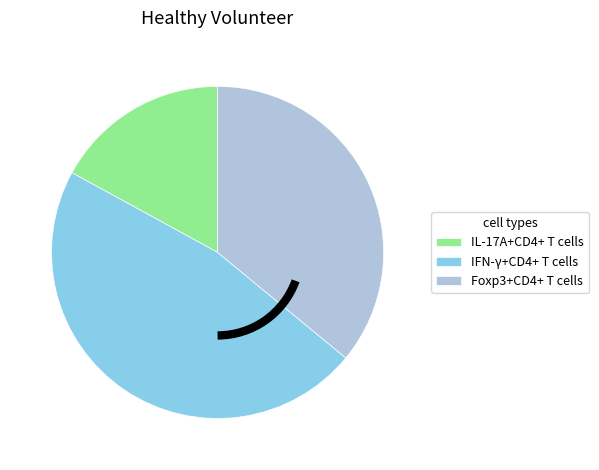

Combined, do IL-17A+CD4+ T cells and IFN-γ+CD4+ T cells account for over 50%?

Yes